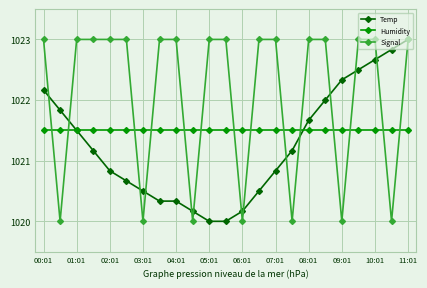

What is the lowest value of the Signal series?

1020.0